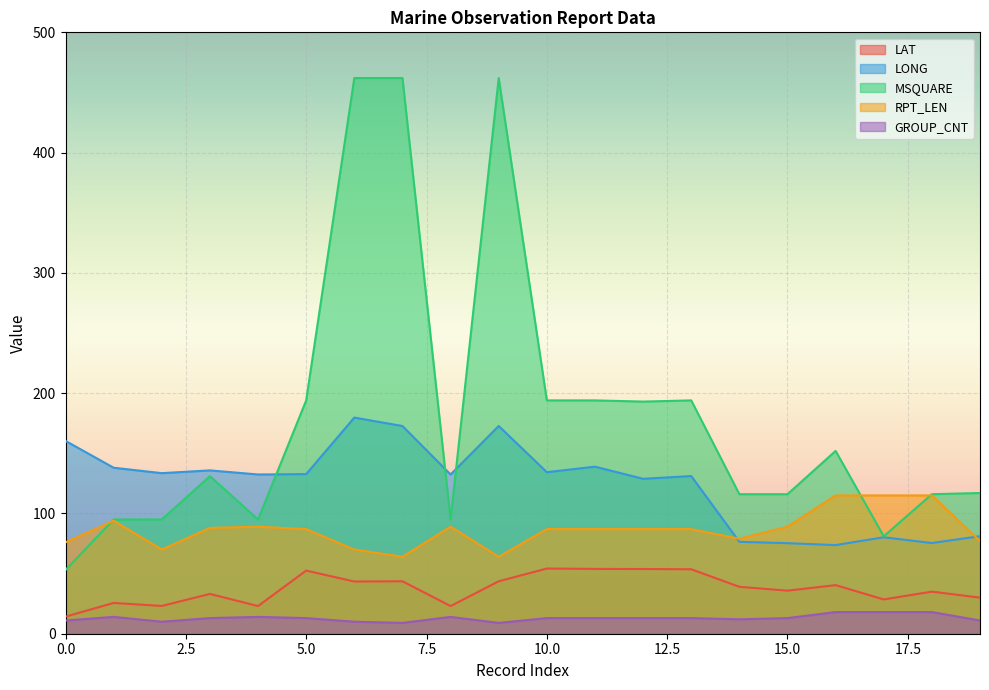

Count the number of data series in this chart.

5